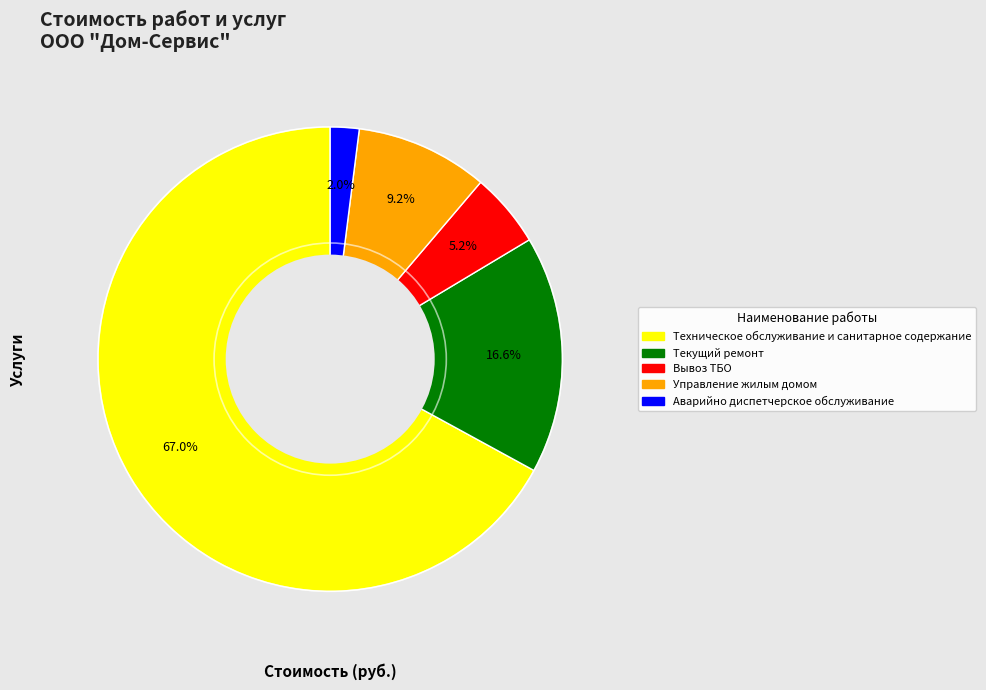

What is the largest slice in the pie chart?

Техническое обслуживание и санитарное содержание